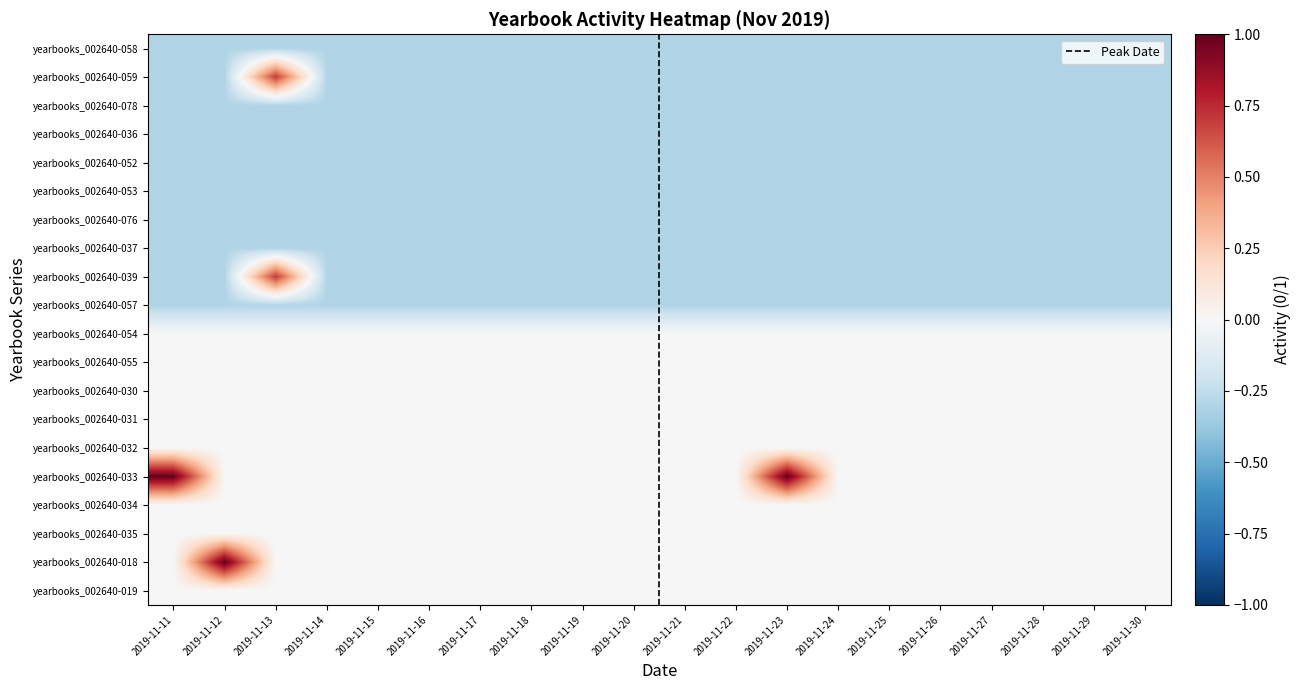

Reading right to left, list all the values displayed in this chart.

yearbooks_002640-058: 19=0	18=0	17=0	16=0	15=0	14=0	13=0	12=0	11=0	10=0	9=0	8=0	7=0	6=0	5=0	4=0	3=0	2=0	1=0	0=0
yearbooks_002640-059: 19=0	18=0	17=0	16=0	15=0	14=0	13=0	12=0	11=0	10=0	9=0	8=0	7=0	6=0	5=0	4=0	3=0	2=1	1=0	0=0
yearbooks_002640-078: 19=0	18=0	17=0	16=0	15=0	14=0	13=0	12=0	11=0	10=0	9=0	8=0	7=0	6=0	5=0	4=0	3=0	2=0	1=0	0=0
yearbooks_002640-036: 19=0	18=0	17=0	16=0	15=0	14=0	13=0	12=0	11=0	10=0	9=0	8=0	7=0	6=0	5=0	4=0	3=0	2=0	1=0	0=0
yearbooks_002640-052: 19=0	18=0	17=0	16=0	15=0	14=0	13=0	12=0	11=0	10=0	9=0	8=0	7=0	6=0	5=0	4=0	3=0	2=0	1=0	0=0
yearbooks_002640-053: 19=0	18=0	17=0	16=0	15=0	14=0	13=0	12=0	11=0	10=0	9=0	8=0	7=0	6=0	5=0	4=0	3=0	2=0	1=0	0=0
yearbooks_002640-076: 19=0	18=0	17=0	16=0	15=0	14=0	13=0	12=0	11=0	10=0	9=0	8=0	7=0	6=0	5=0	4=0	3=0	2=0	1=0	0=0
yearbooks_002640-037: 19=0	18=0	17=0	16=0	15=0	14=0	13=0	12=0	11=0	10=0	9=0	8=0	7=0	6=0	5=0	4=0	3=0	2=0	1=0	0=0
yearbooks_002640-039: 19=0	18=0	17=0	16=0	15=0	14=0	13=0	12=0	11=0	10=0	9=0	8=0	7=0	6=0	5=0	4=0	3=0	2=1	1=0	0=0
yearbooks_002640-057: 19=0	18=0	17=0	16=0	15=0	14=0	13=0	12=0	11=0	10=0	9=0	8=0	7=0	6=0	5=0	4=0	3=0	2=0	1=0	0=0
yearbooks_002640-054: 19=0	18=0	17=0	16=0	15=0	14=0	13=0	12=0	11=0	10=0	9=0	8=0	7=0	6=0	5=0	4=0	3=0	2=0	1=0	0=0
yearbooks_002640-055: 19=0	18=0	17=0	16=0	15=0	14=0	13=0	12=0	11=0	10=0	9=0	8=0	7=0	6=0	5=0	4=0	3=0	2=0	1=0	0=0
yearbooks_002640-030: 19=0	18=0	17=0	16=0	15=0	14=0	13=0	12=0	11=0	10=0	9=0	8=0	7=0	6=0	5=0	4=0	3=0	2=0	1=0	0=0
yearbooks_002640-031: 19=0	18=0	17=0	16=0	15=0	14=0	13=0	12=0	11=0	10=0	9=0	8=0	7=0	6=0	5=0	4=0	3=0	2=0	1=0	0=0
yearbooks_002640-032: 19=0	18=0	17=0	16=0	15=0	14=0	13=0	12=0	11=0	10=0	9=0	8=0	7=0	6=0	5=0	4=0	3=0	2=0	1=0	0=0
yearbooks_002640-033: 19=0	18=0	17=0	16=0	15=0	14=0	13=0	12=1	11=0	10=0	9=0	8=0	7=0	6=0	5=0	4=0	3=0	2=0	1=0	0=1
yearbooks_002640-034: 19=0	18=0	17=0	16=0	15=0	14=0	13=0	12=0	11=0	10=0	9=0	8=0	7=0	6=0	5=0	4=0	3=0	2=0	1=0	0=0
yearbooks_002640-035: 19=0	18=0	17=0	16=0	15=0	14=0	13=0	12=0	11=0	10=0	9=0	8=0	7=0	6=0	5=0	4=0	3=0	2=0	1=0	0=0
yearbooks_002640-018: 19=0	18=0	17=0	16=0	15=0	14=0	13=0	12=0	11=0	10=0	9=0	8=0	7=0	6=0	5=0	4=0	3=0	2=0	1=1	0=0
yearbooks_002640-019: 19=0	18=0	17=0	16=0	15=0	14=0	13=0	12=0	11=0	10=0	9=0	8=0	7=0	6=0	5=0	4=0	3=0	2=0	1=0	0=0